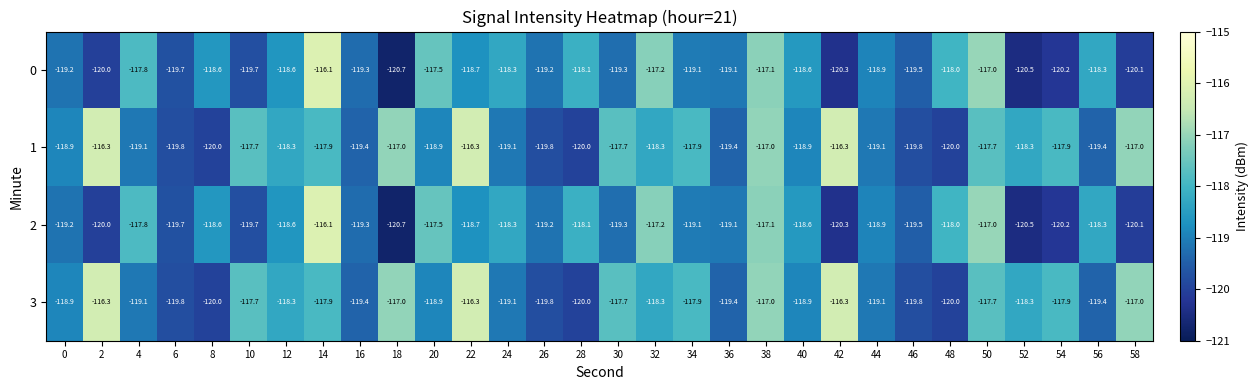

The 3 series shows -65.6 at 8. True or false?

False